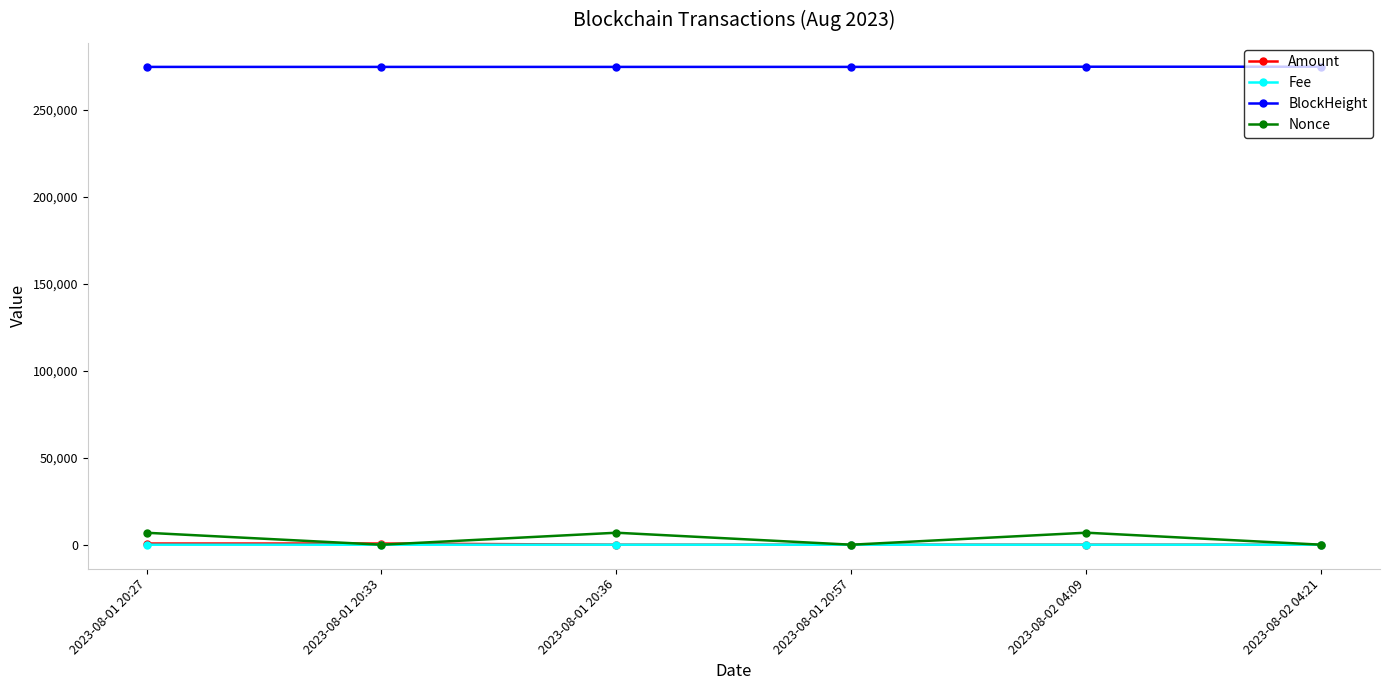

True or false: Amount and BlockHeight intersect in this chart.

False